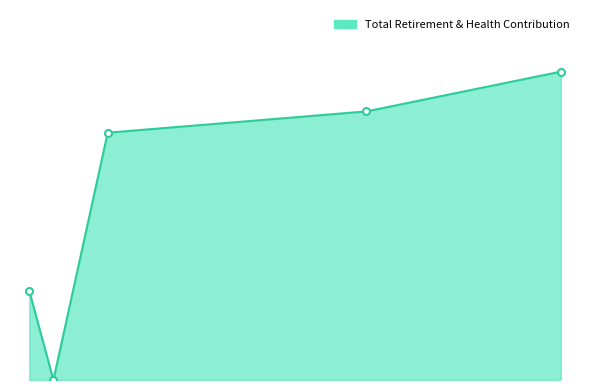

How many data points are less than 28461?

2